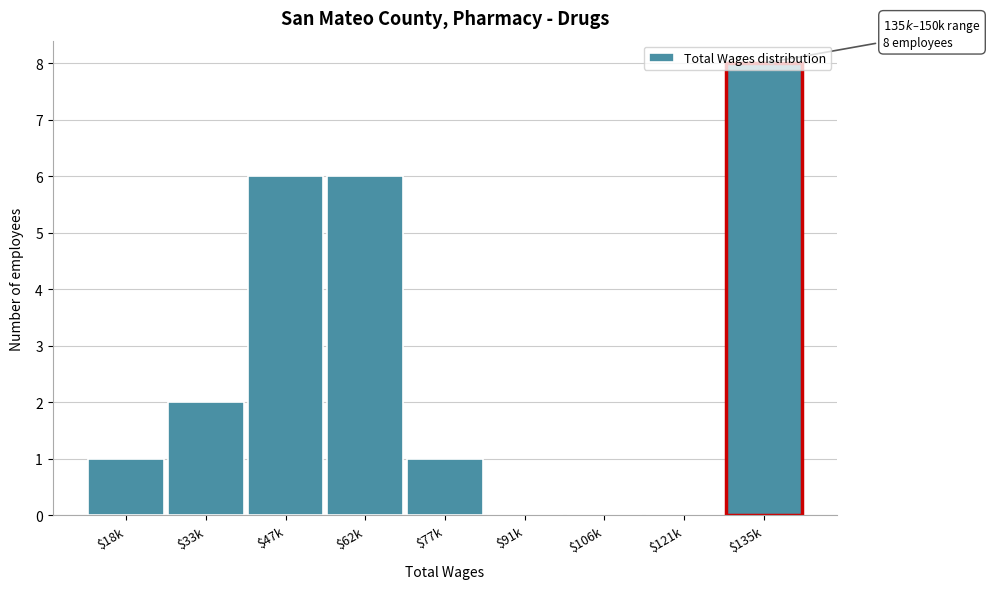

The value at $18k is 1. True or false?

True